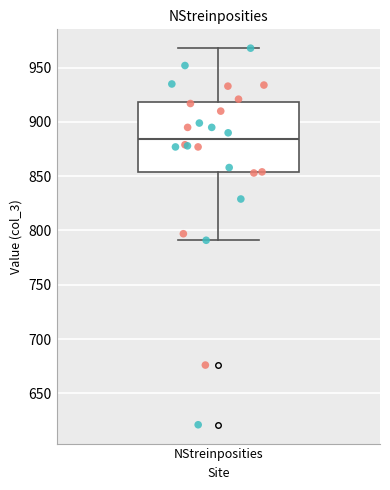

Transcribe this box plot: give where the median line is, the range the box spans, and where the two whiskers end, as read against the y-axis. The values are not printed on the chart, so give them approximately, as read against the axis.

median 885, box 855 to 920, whiskers 790 to 970